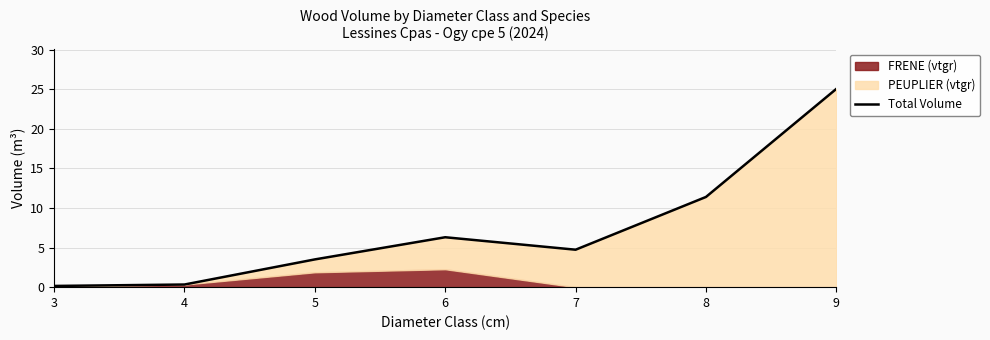

Where is the first local minimum?

7